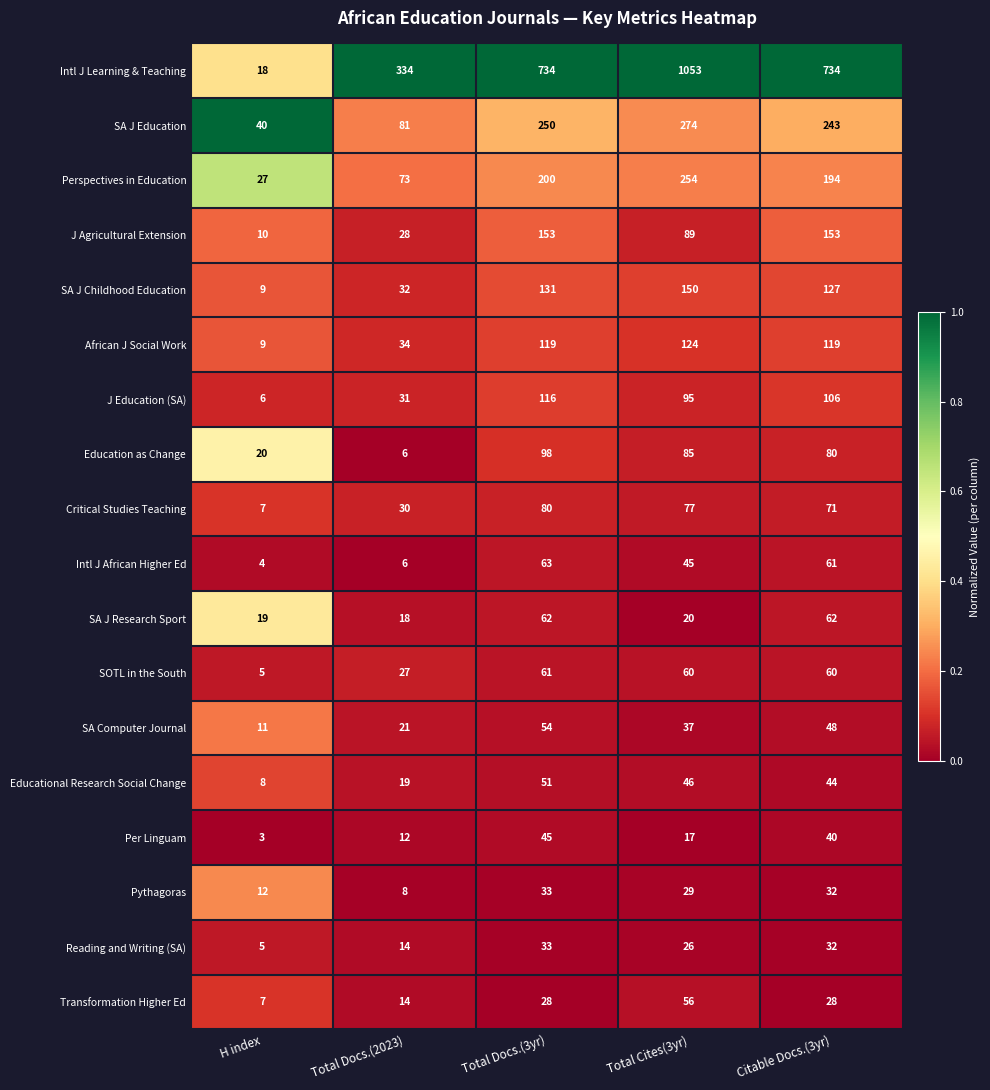

Which series has the largest range (max minus min)?

Intl J Learning & Teaching